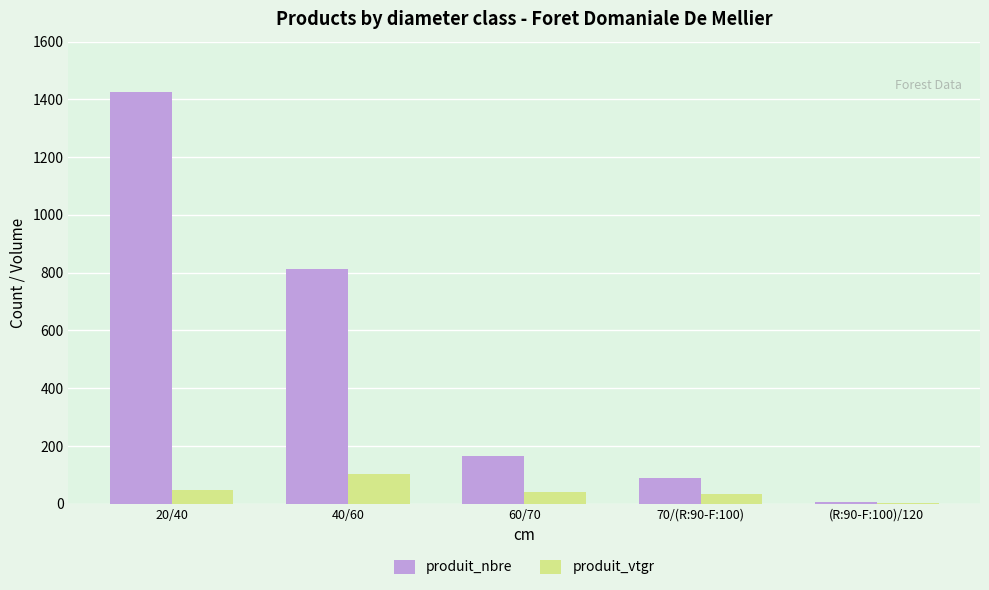

What is the maximum value shown in the chart?

1426.0